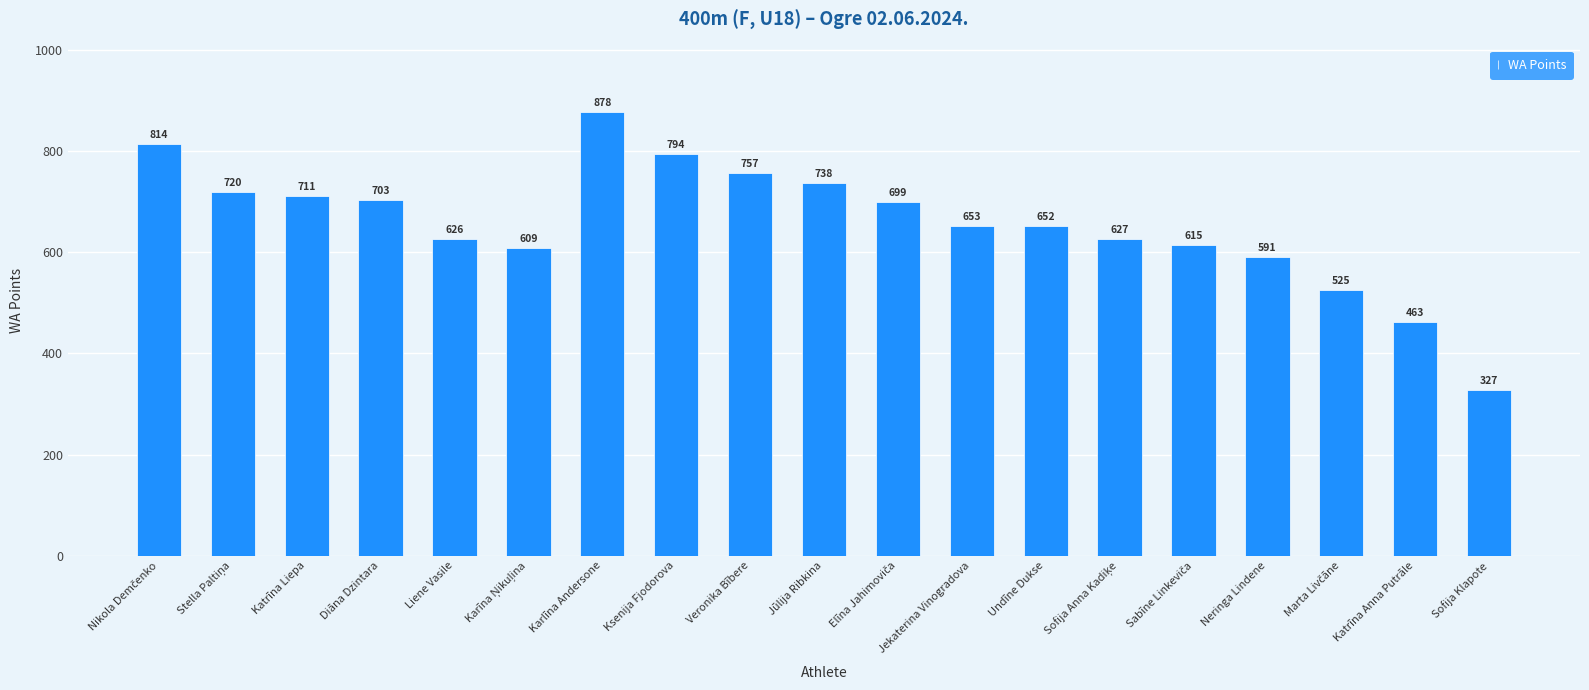

At which category does the chart reach its peak across all series?

Karlīna Andersone